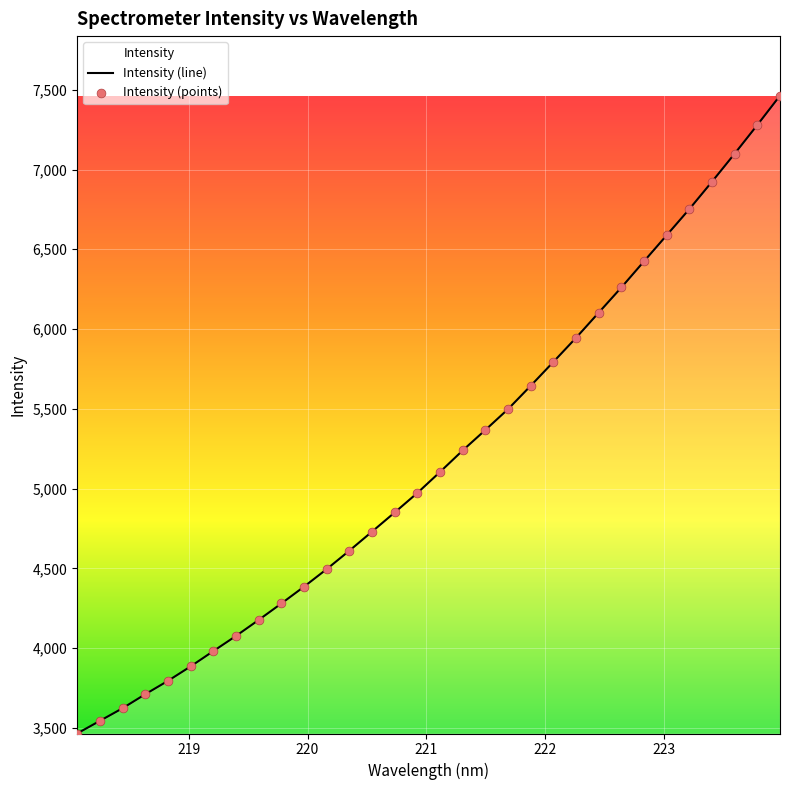

Which series has the largest Y range (max minus min)?

Intensity (line)